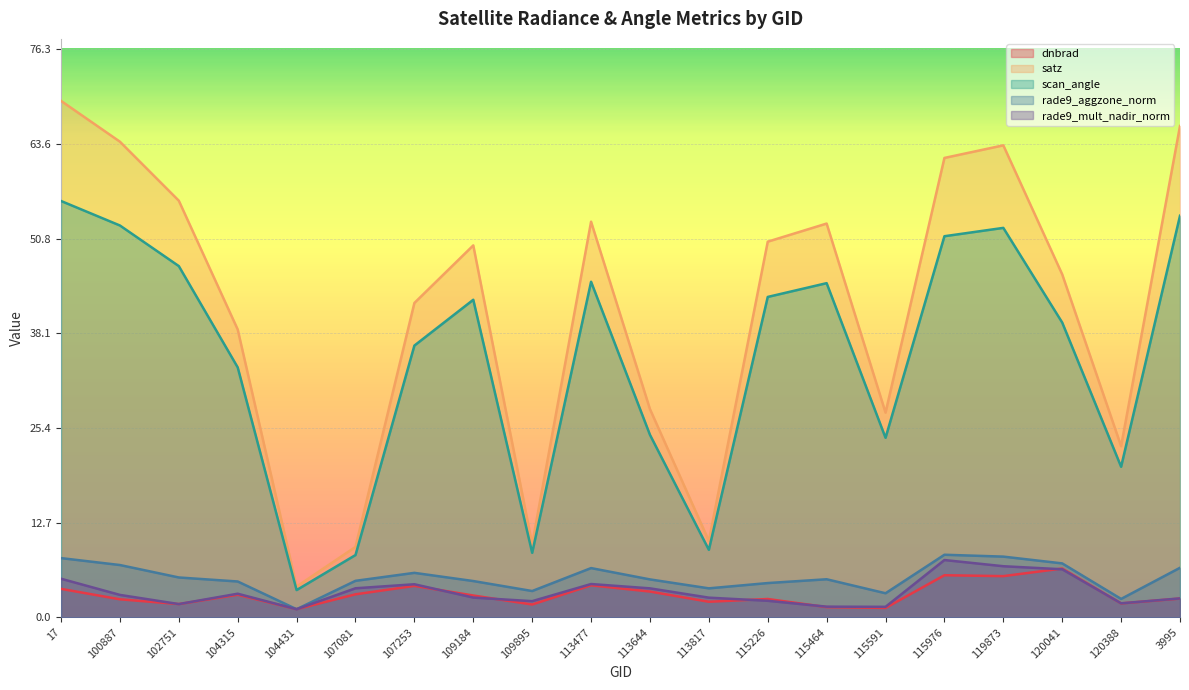

How many values in the rade9_aggzone_norm series exceed 5?

11